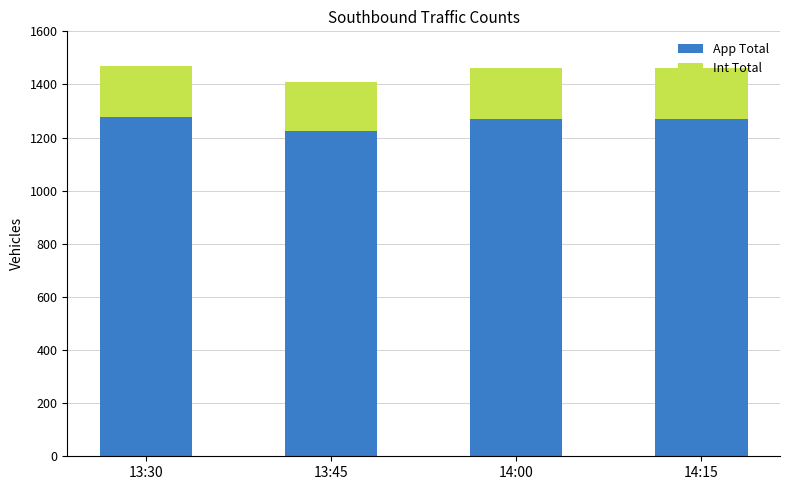

What is the difference between the maximum and minimum values in the App Total series?

53.0